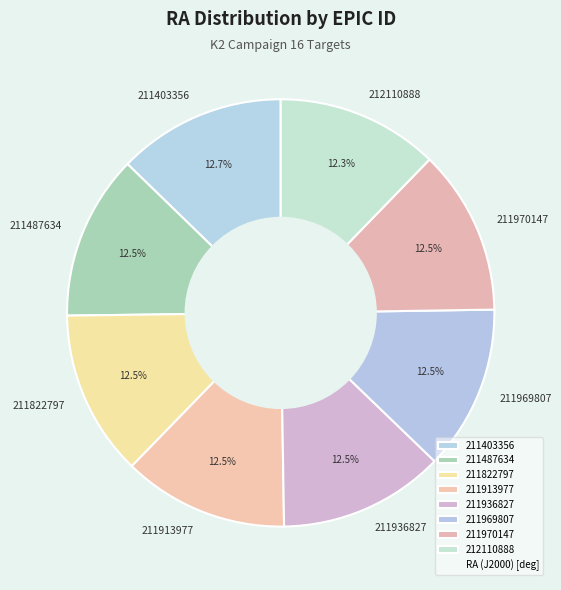

Does 211913977 account for over 50% of the chart?

No